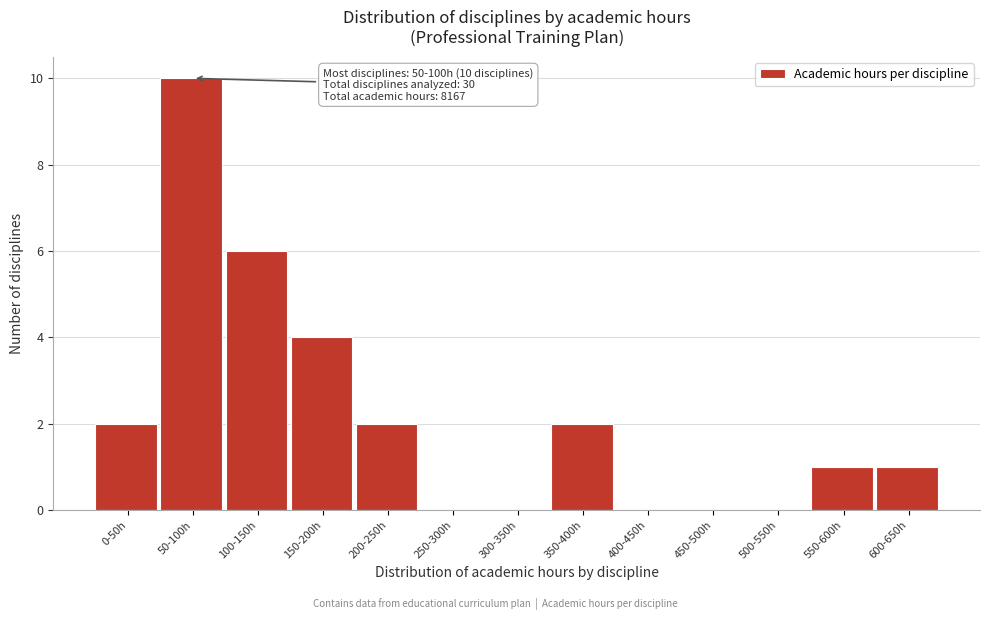

Reading left to right, list all the values displayed in this chart.

0-50h=2	50-100h=10	100-150h=6	150-200h=4	200-250h=2	250-300h=0	300-350h=0	350-400h=2	400-450h=0	450-500h=0	500-550h=0	550-600h=1	600-650h=1